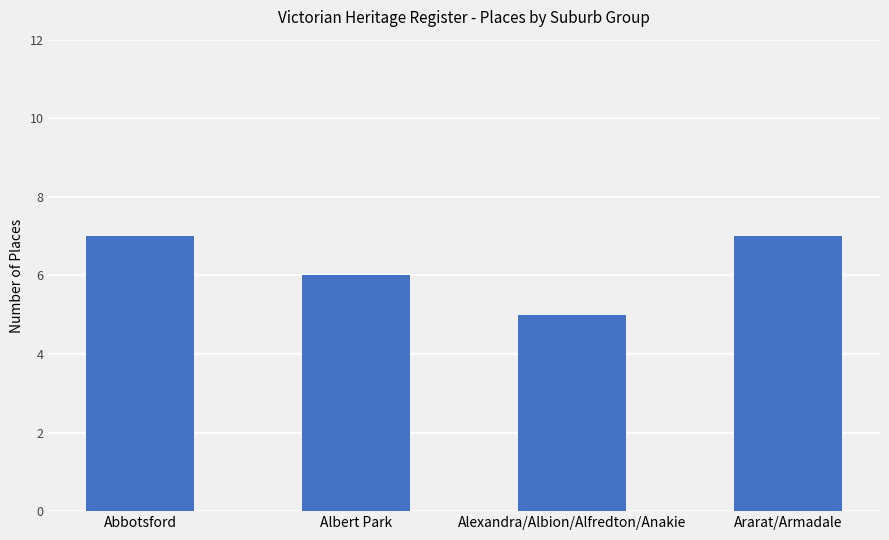

Which label corresponds to the smallest value in the chart?

Alexandra/Albion/Alfredton/Anakie